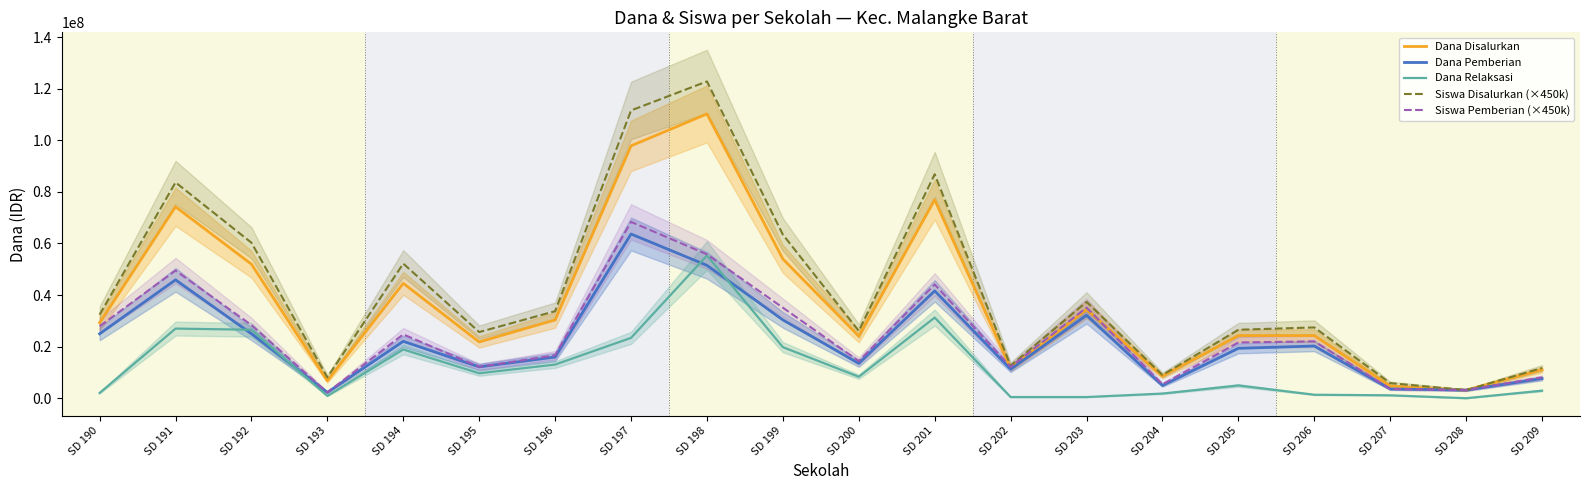

What is the approximate value of Dana Pemberian at SD 197, to the nearest 50?

63675000